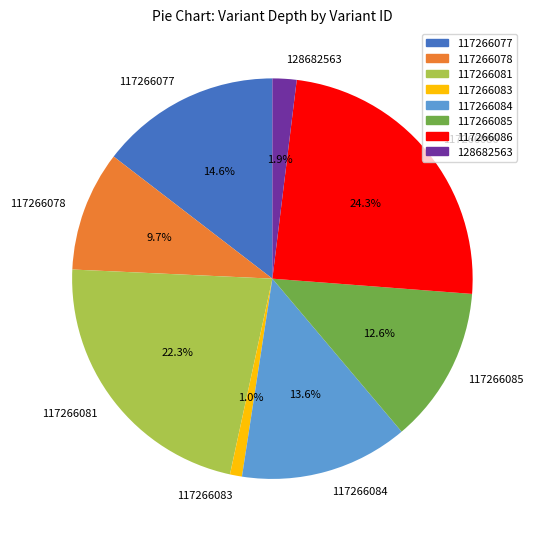

Combined, do 117266081 and 117266078 account for over 50%?

No